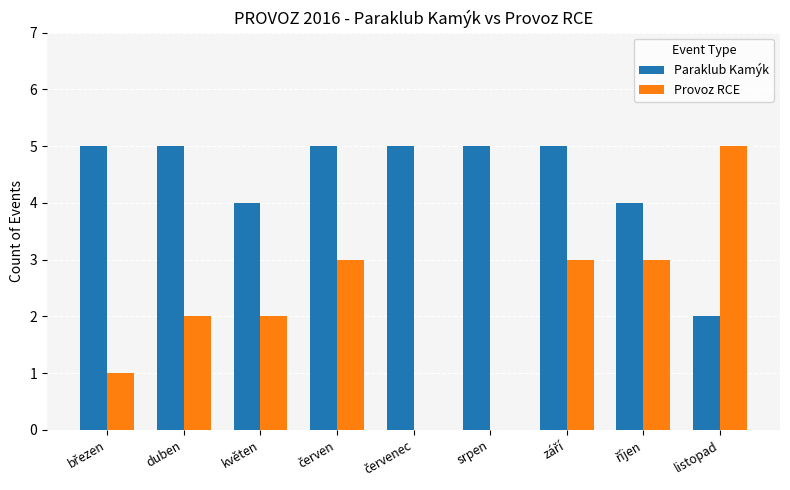

Reading left to right, extract all data points from this chart.

Paraklub Kamýk: 5	5	4	5	5	5	5	4	2
Provoz RCE: 1	2	2	3	0	0	3	3	5